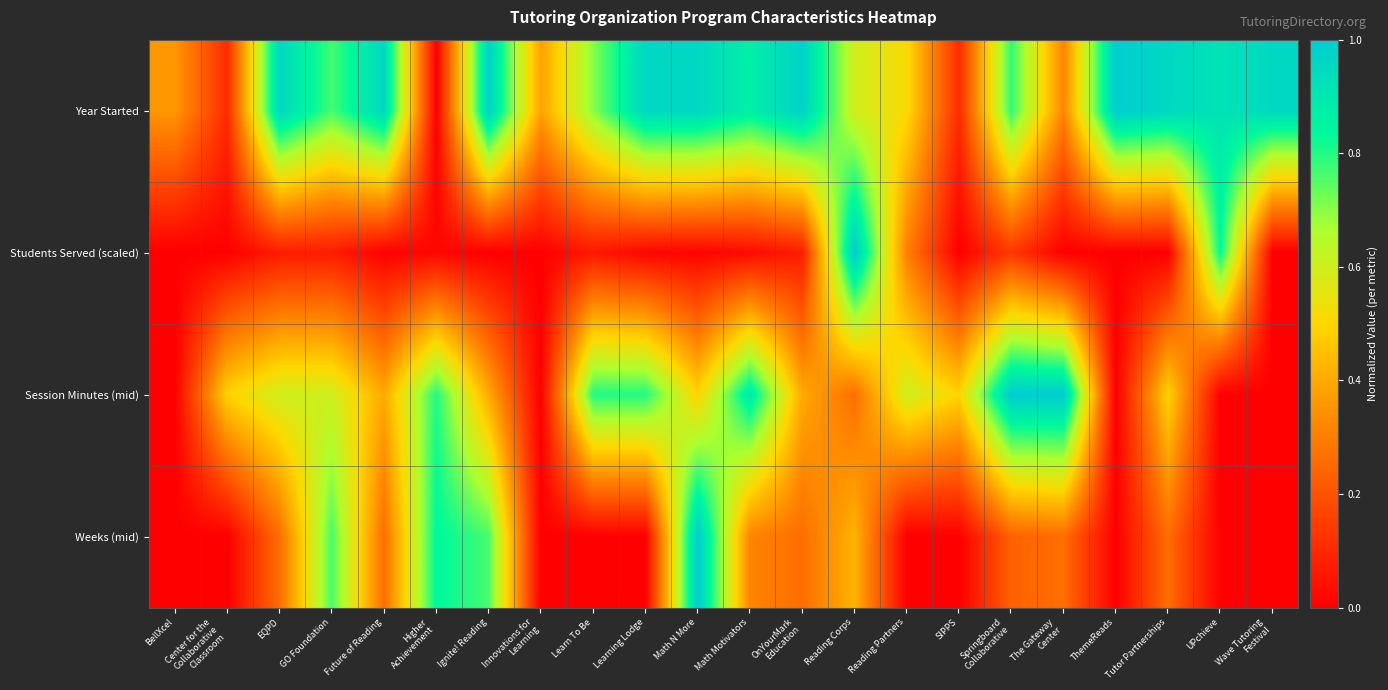

Which series has the widest spread of values?

Year Started